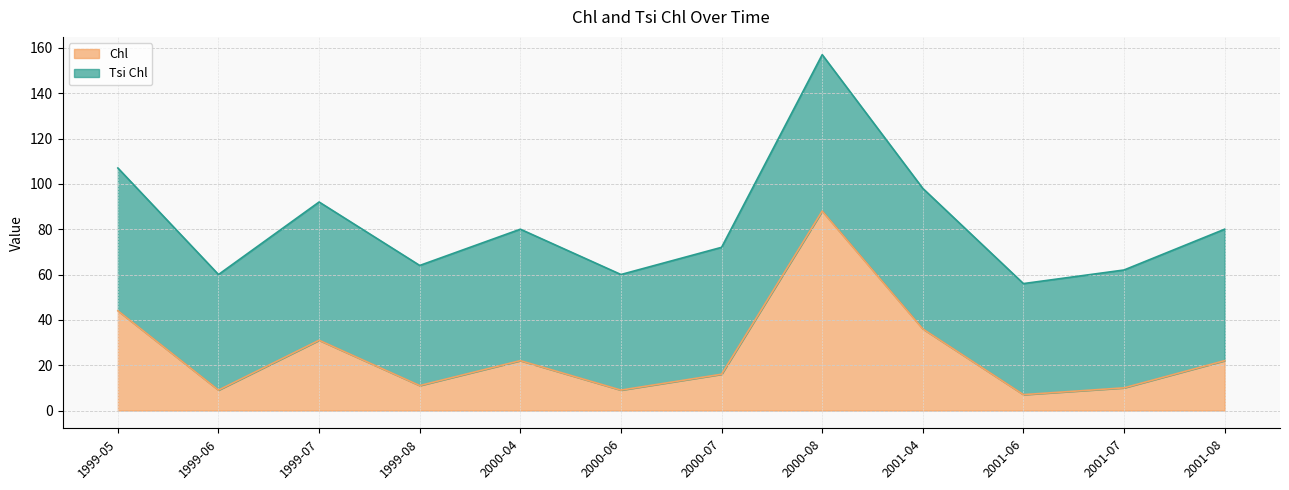

Reading right to left, what are all the values shown in this chart?

2001-08=22	2001-07=10	2001-06=7	2001-04=36	2000-08=88	2000-07=16	2000-06=9	2000-04=22	1999-08=11	1999-07=31	1999-06=9	1999-05=44